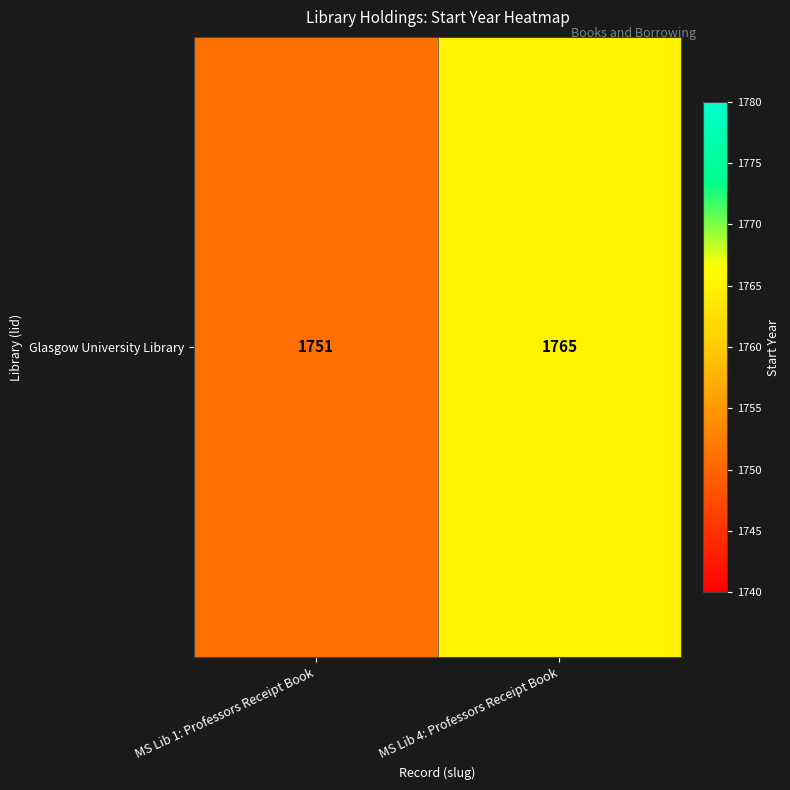

Is it true that the value at MS Lib 1: Professors Receipt Book is 1751?

True